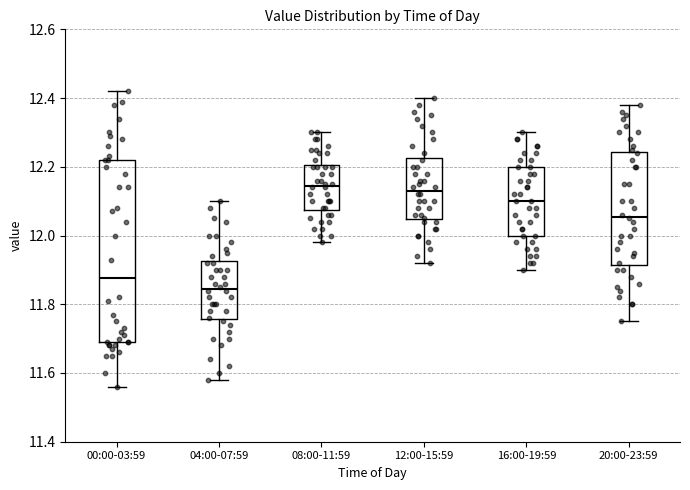

Which box's median line is the lowest?

04:00-07:59